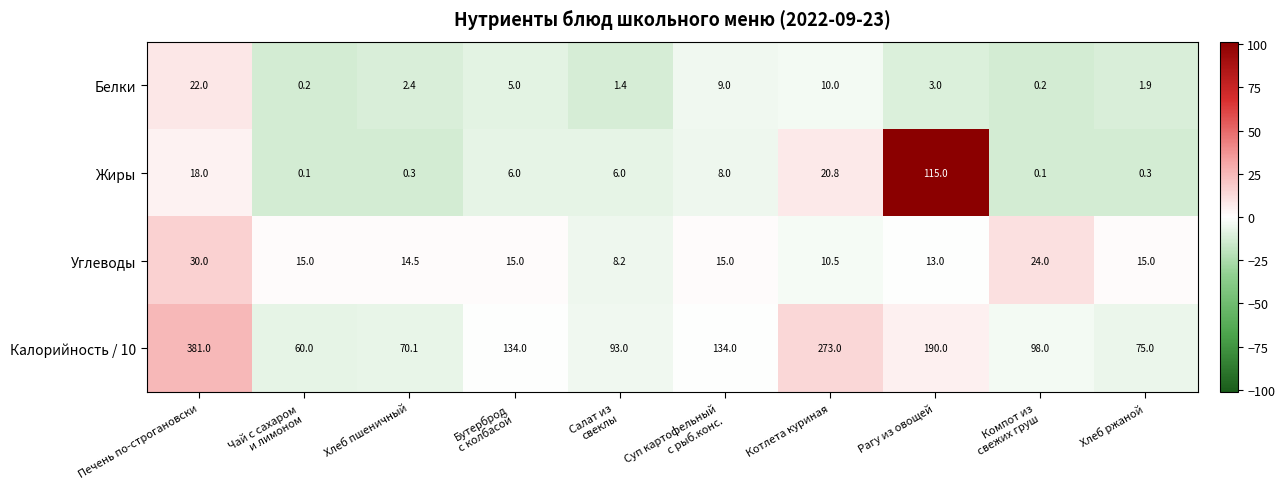

How many distinct data groups are displayed?

4